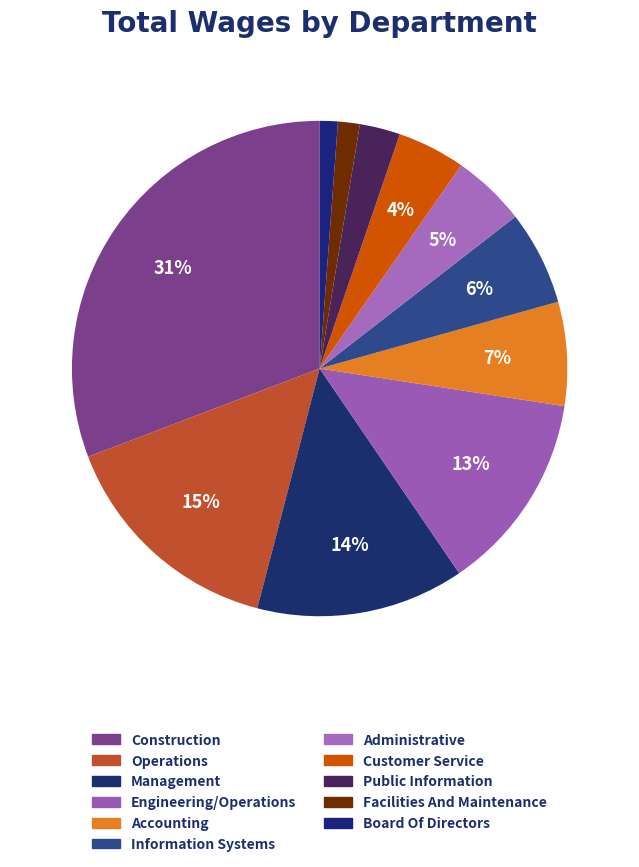

Approximately how many times larger is the value at Management compared to Information Systems?

2.2